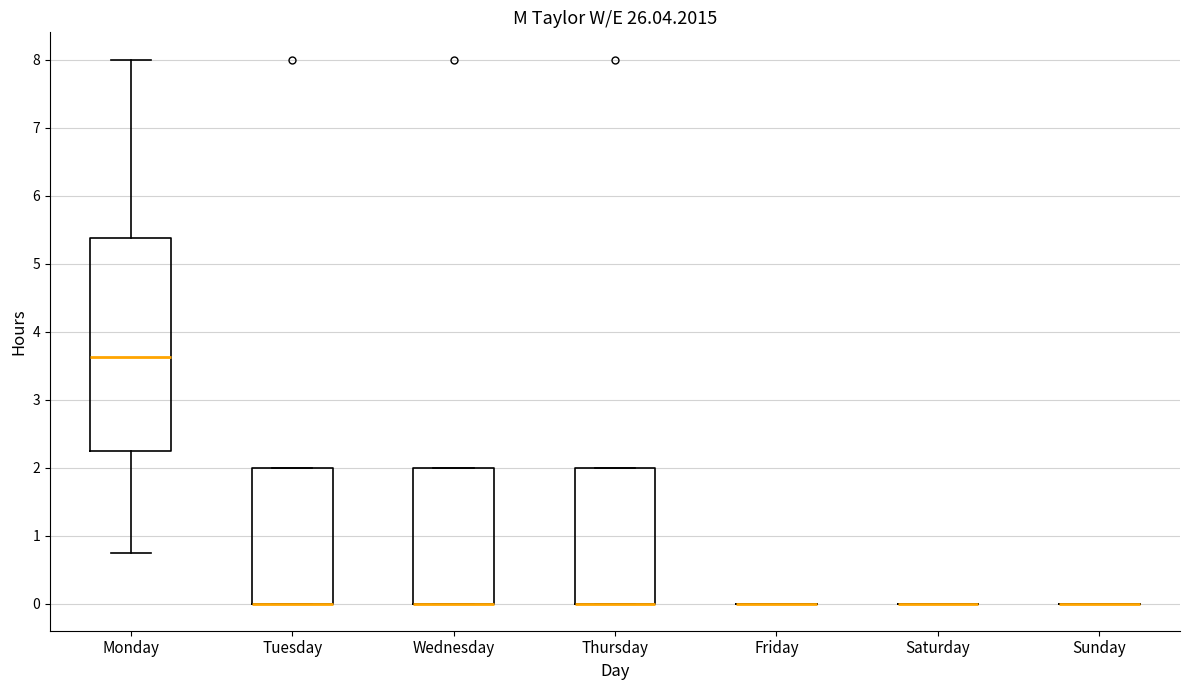

Reading left to right, transcribe this box plot: for each box, give where its median line is, the range the box spans, and where its two whiskers end, as read against the y-axis. The values are not printed on the chart, so give them approximately, as read against the axis.

Monday: median 3.6, box 2.3 to 5.4, whiskers 0.8 to 8.0
Tuesday: median 0.0 (drawn on the box's lower edge), box 0.0 to 2.0, whiskers 0.0 to 2.0
Wednesday: median 0.0 (drawn on the box's lower edge), box 0.0 to 2.0, whiskers 0.0 to 2.0
Thursday: median 0.0 (drawn on the box's lower edge), box 0.0 to 2.0, whiskers 0.0 to 2.0
Friday: box collapsed to a line at 0.0, whiskers 0.0 to 0.0
Saturday: box collapsed to a line at 0.0, whiskers 0.0 to 0.0
Sunday: box collapsed to a line at 0.0, whiskers 0.0 to 0.0